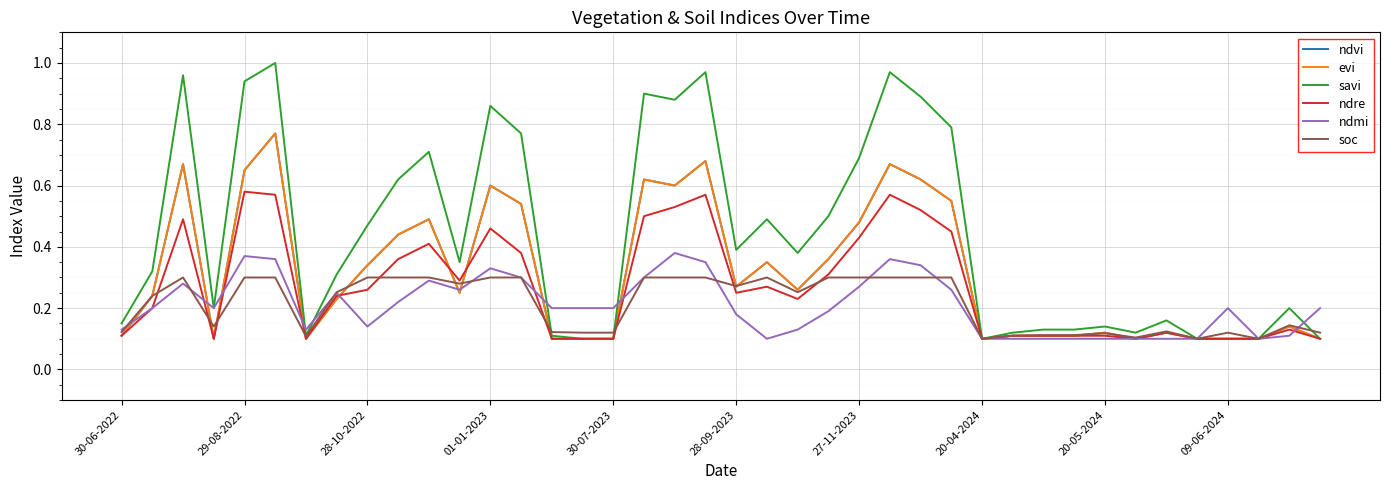

What is the sum of all ndvi values?

12.6